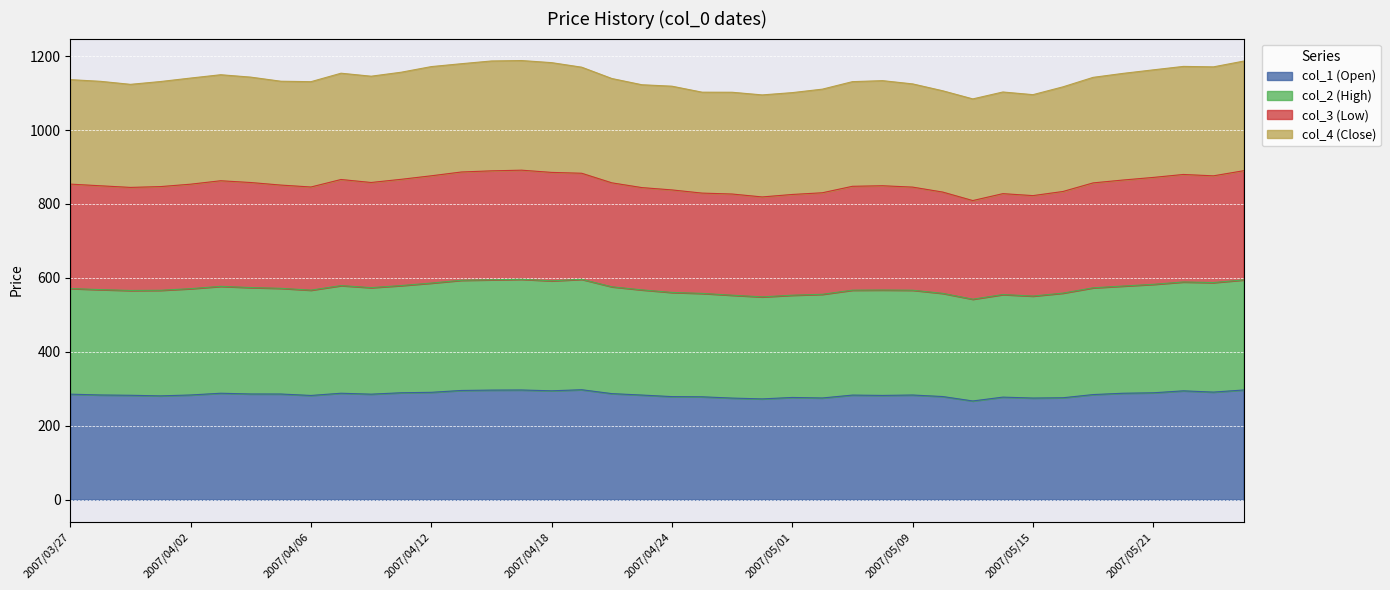

What is the lowest value of the col_1 (Open) series?

267.1